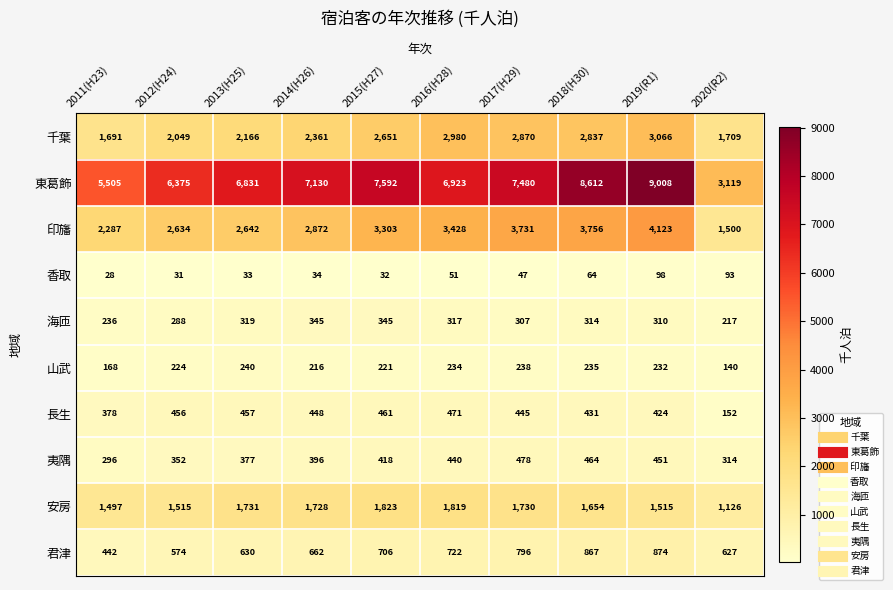

Which category has the highest value across all series?

2019(R1)